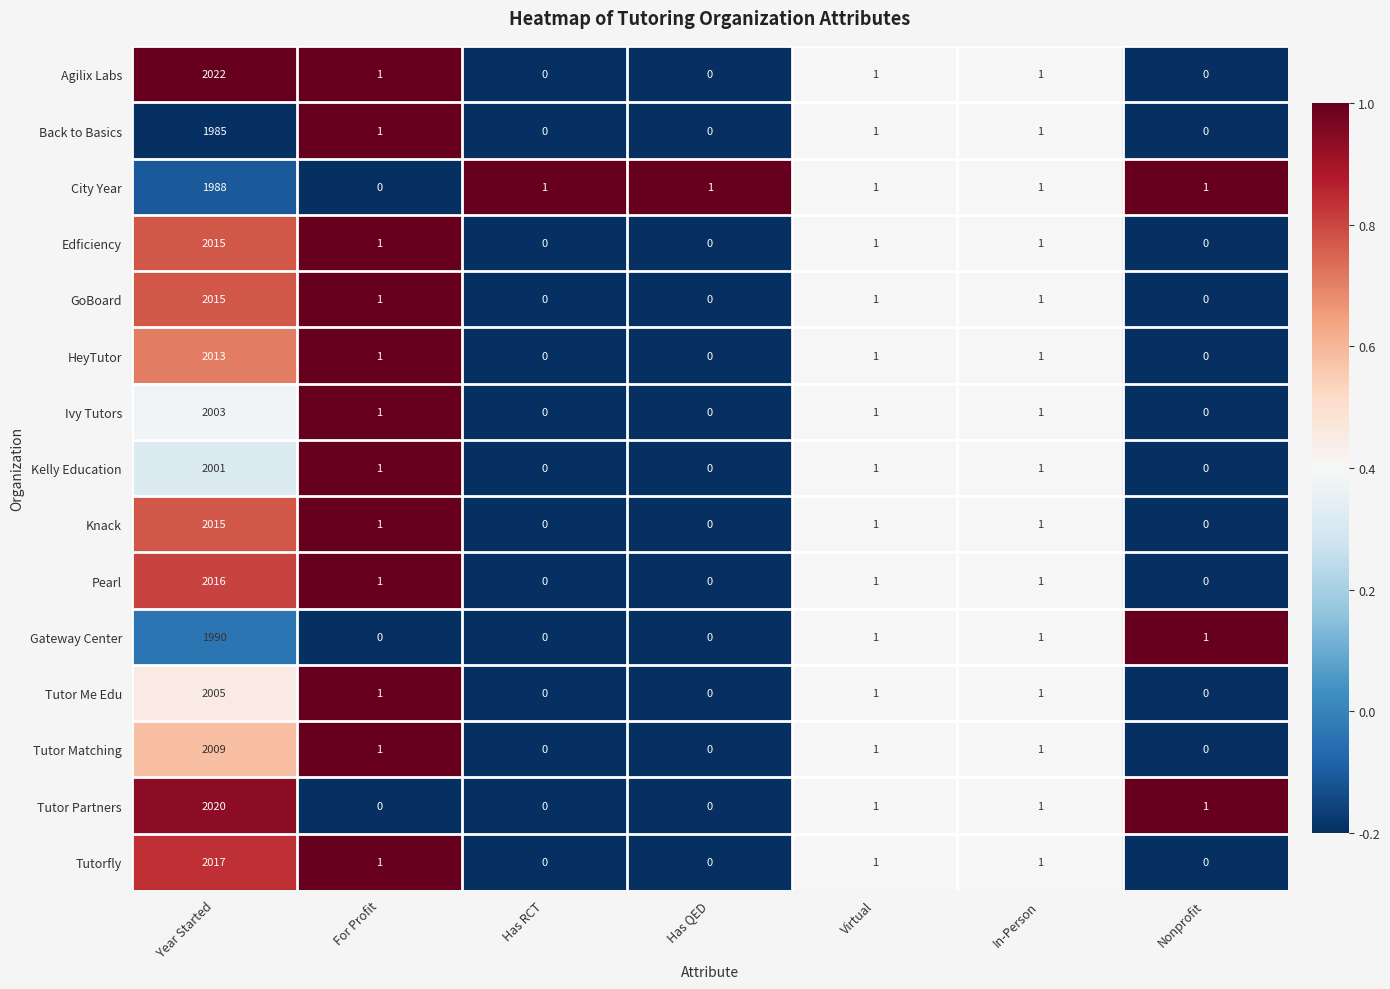

At which category does the chart reach its peak across all series?

Year Started